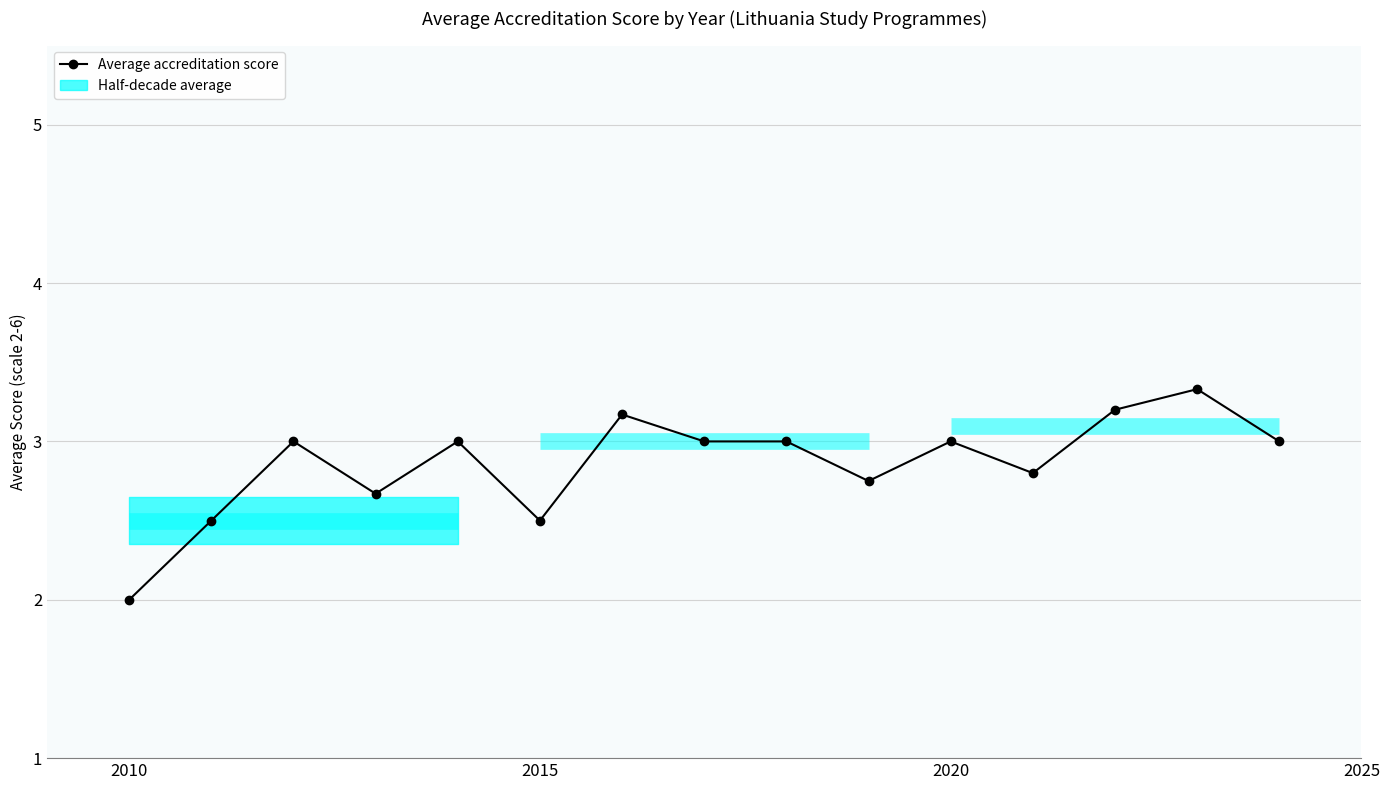

What is the value of the 13th point from the left?

3.2